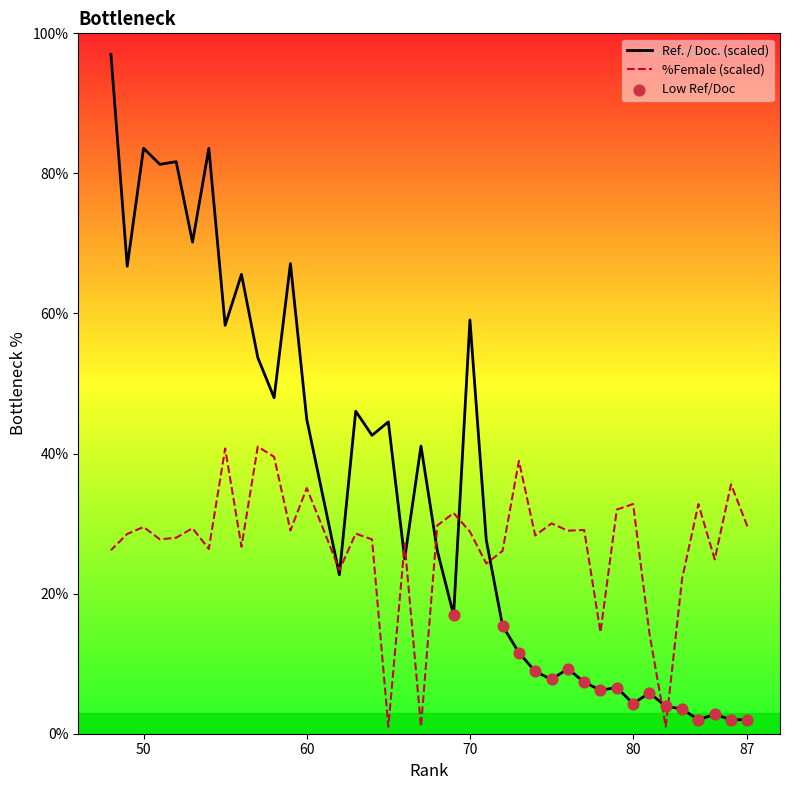

What is the total value across all series at 50?

113.1